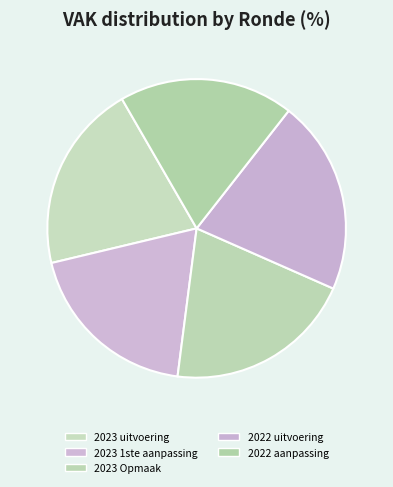

Count the number of slices in the pie.

5